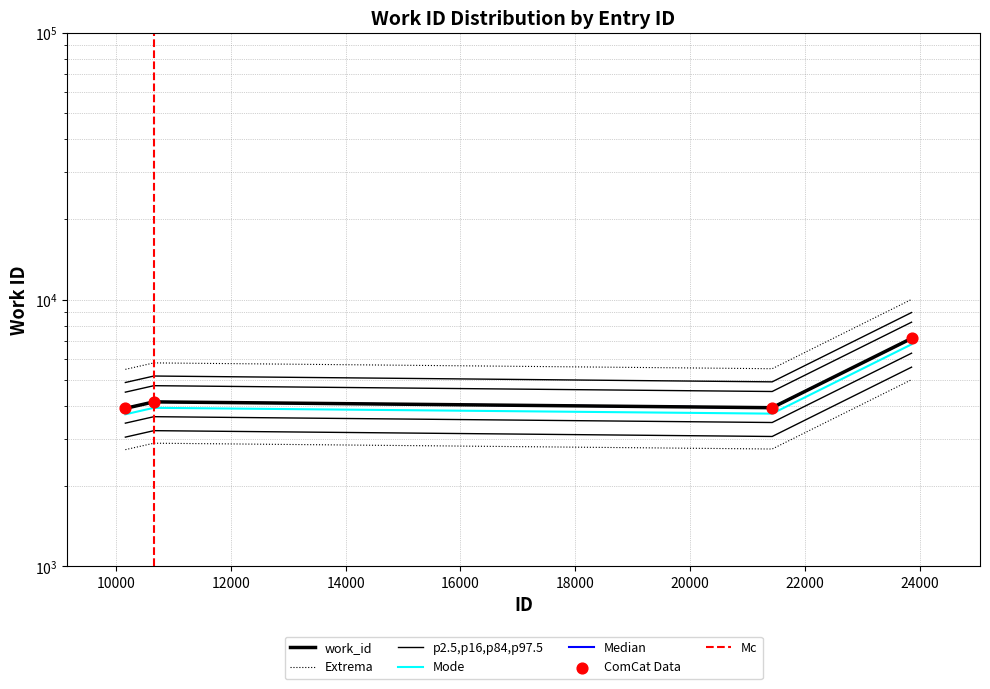

Which has a higher value, 23861 or 10160?

23861